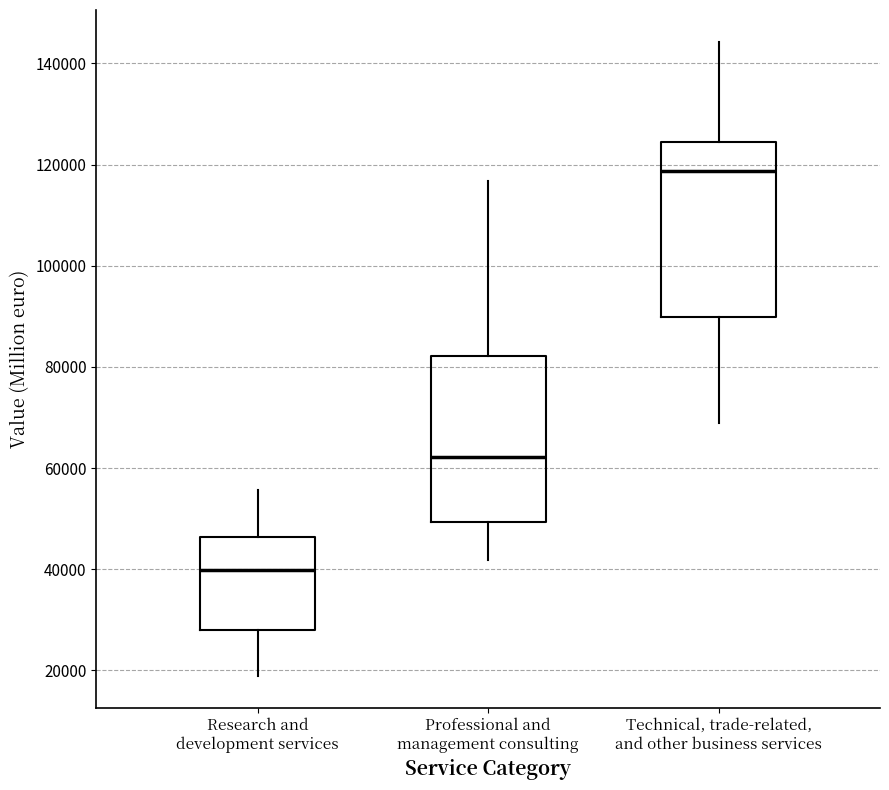

Reading left to right, read every box against the y-axis: the position of its median line, the range the box covers, and the ends of its whiskers. The values are not printed on the chart, so give them approximately, as read against the axis.

Research and development services: median 40000, box 28000 to 46000, whiskers 18000 to 56000
Professional and management consulting: median 62000, box 50000 to 82000, whiskers 42000 to 116000
Technical, trade-related, and other business services: median 118000, box 90000 to 124000, whiskers 68000 to 144000